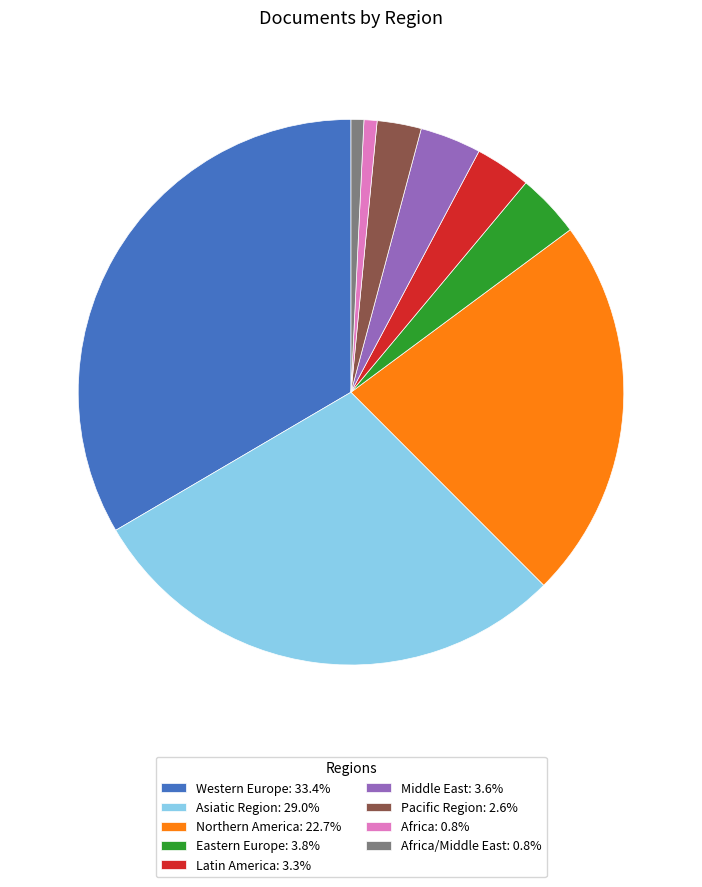

Does Northern America: 22.7% represent more than half of the total?

No